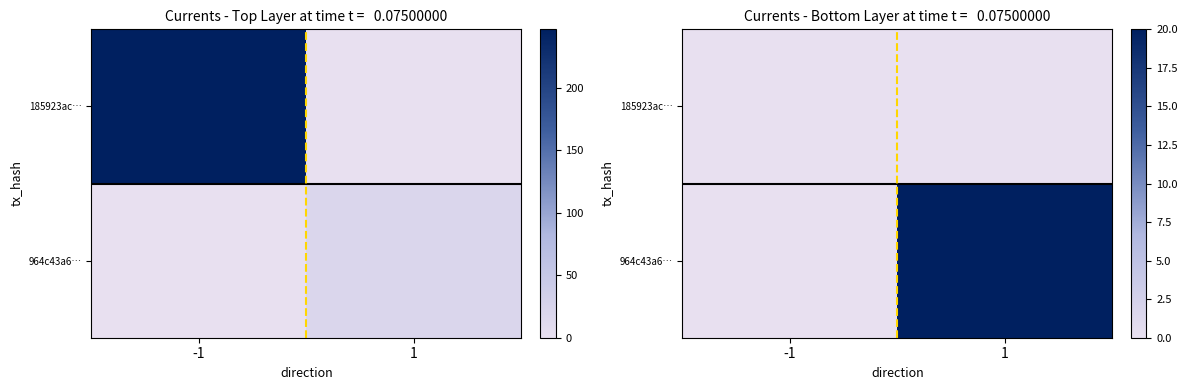

Which series has the largest range (max minus min)?

964c43a6…